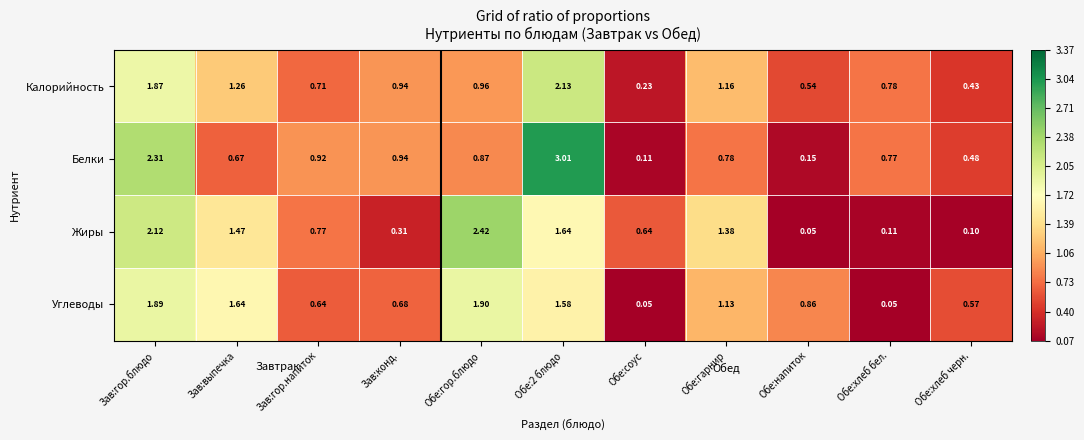

Is the value of Жиры at Зав:гор.напиток greater than the value of Белки at Зав:гор.напиток?

No